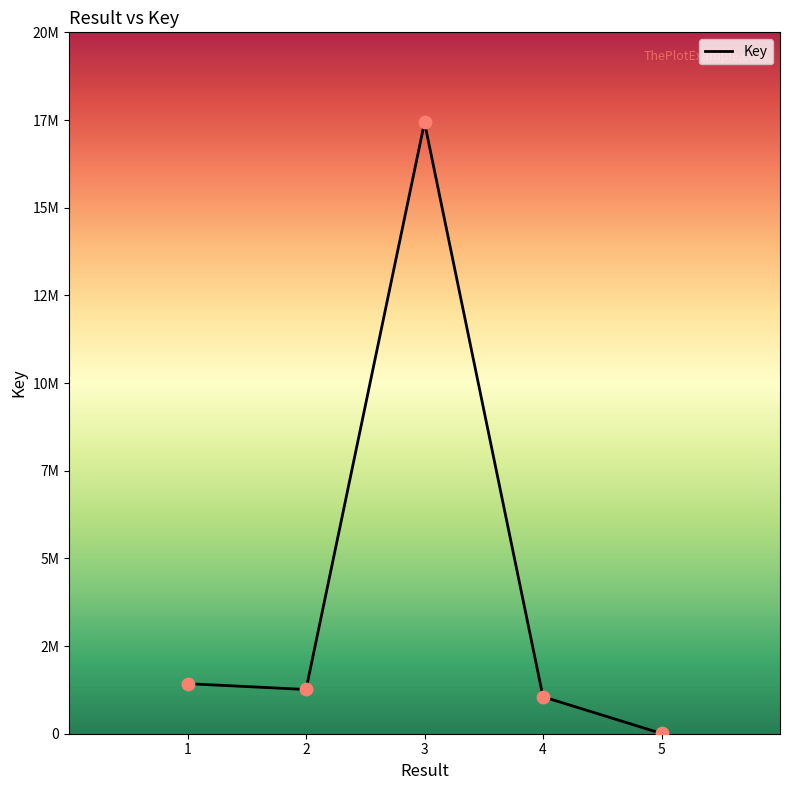

What is the ratio of the value at 1 to the value at 3?

0.1